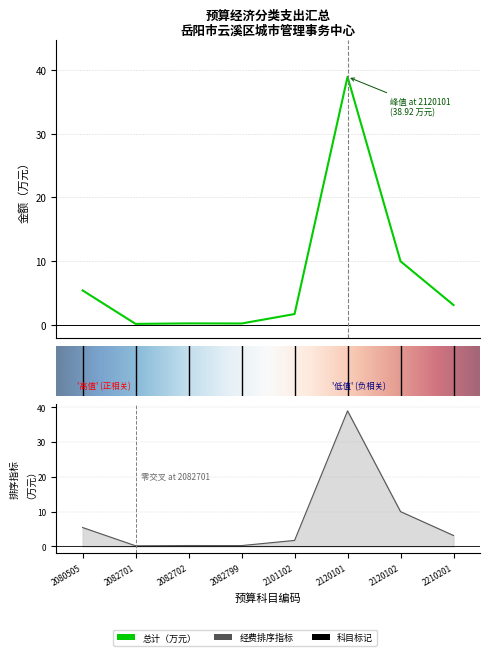

True or false: 总计 and 对事业单位经常性补助 intersect in this chart.

False